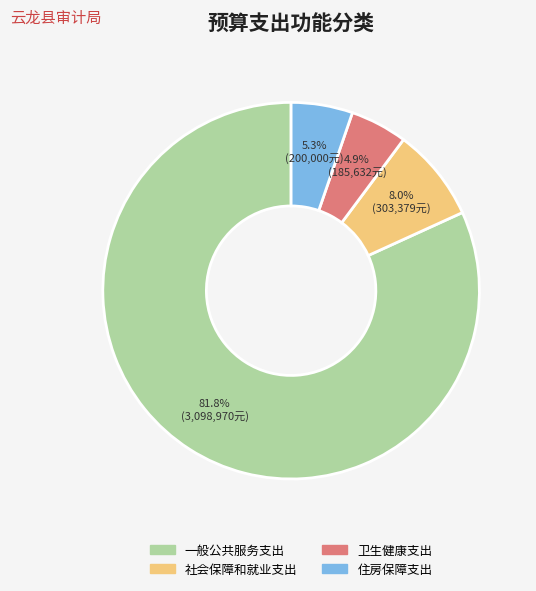

Is 一般公共服务支出 the majority of the pie?

Yes